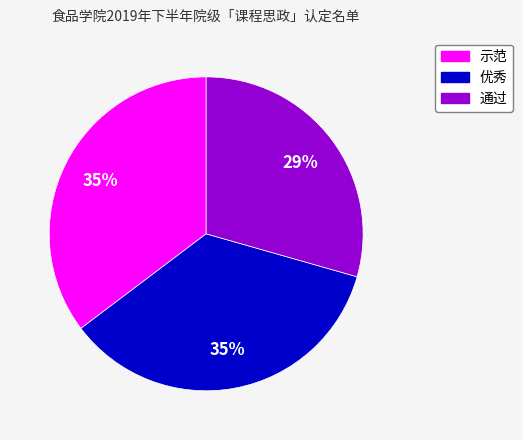

Which category has the smallest portion of the pie?

通过